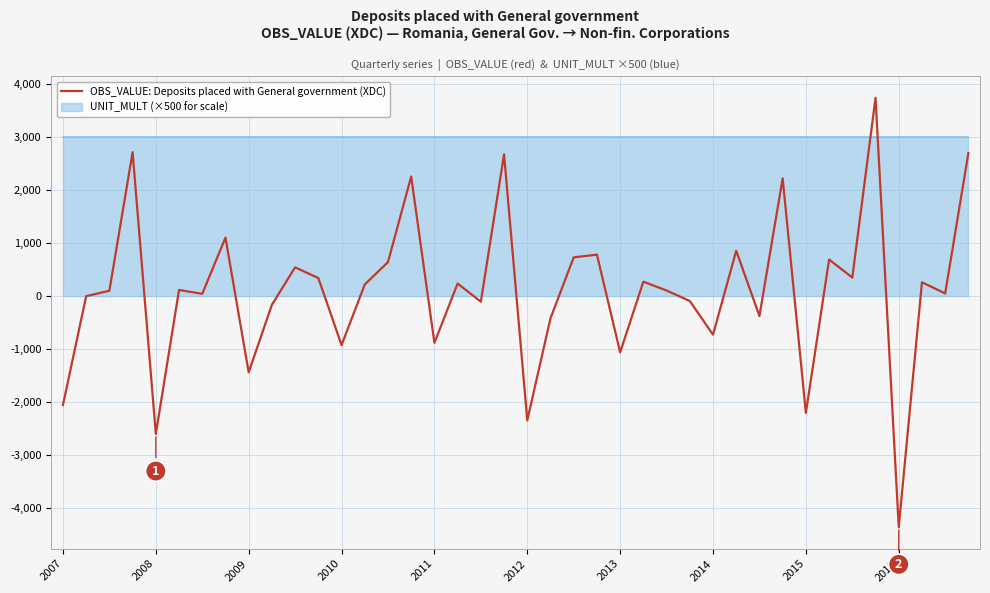

What is the minimum value shown in the chart?

-4354.8